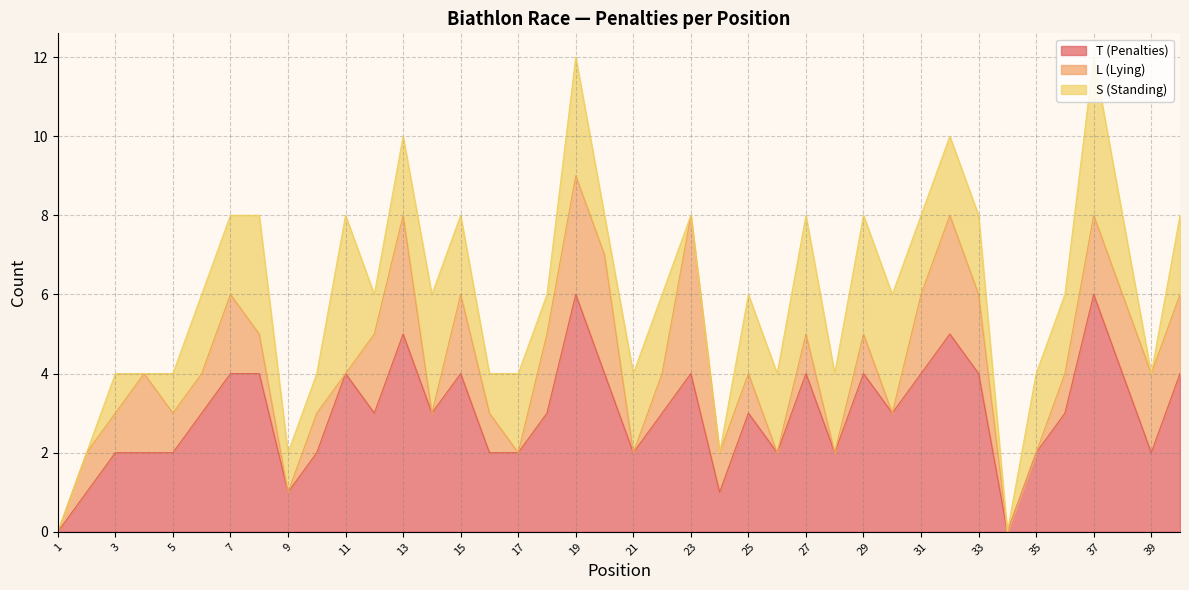

List the series in order of their overall mean, highest first.

T (Penalties), S (Standing), L (Lying)